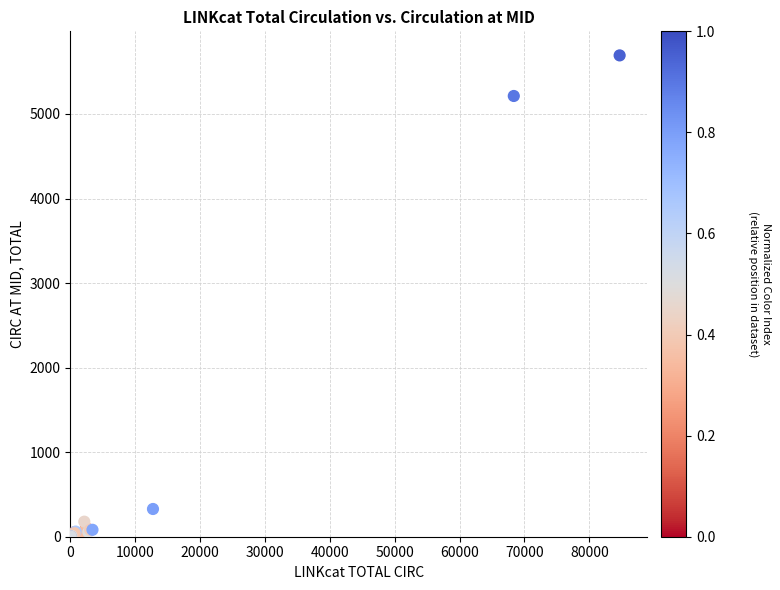

What Y value in the scatter plot is closest to 2847?

5213